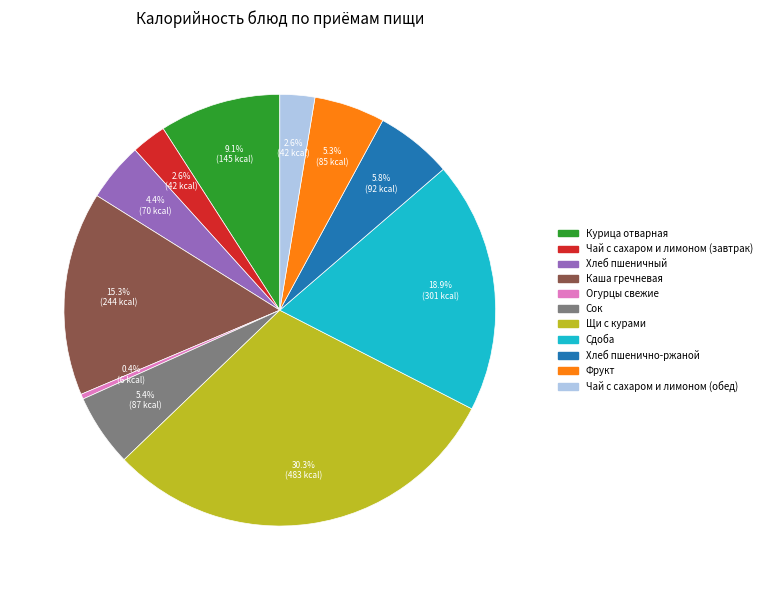

Is the sum of Сок and Чай с сахаром и лимоном (завтрак) greater than half?

No